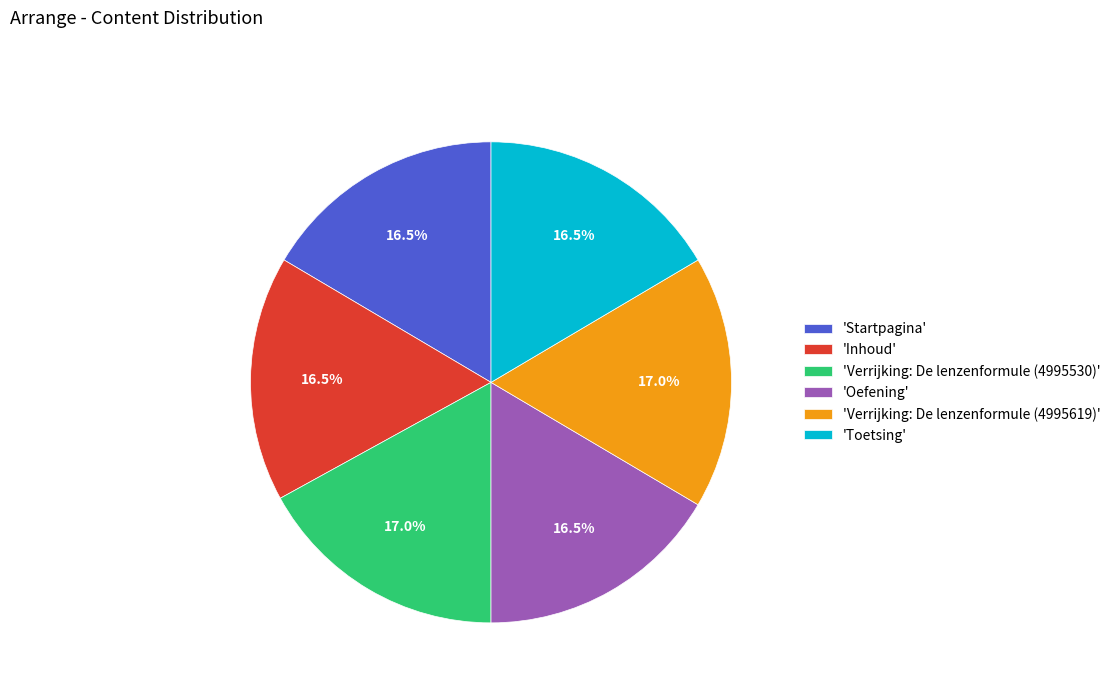

How many slices are in this pie chart?

6